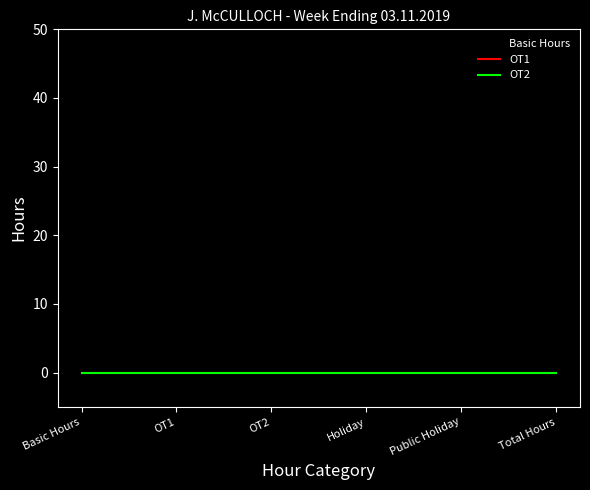

Is this an area chart (filled region under the line)?

No